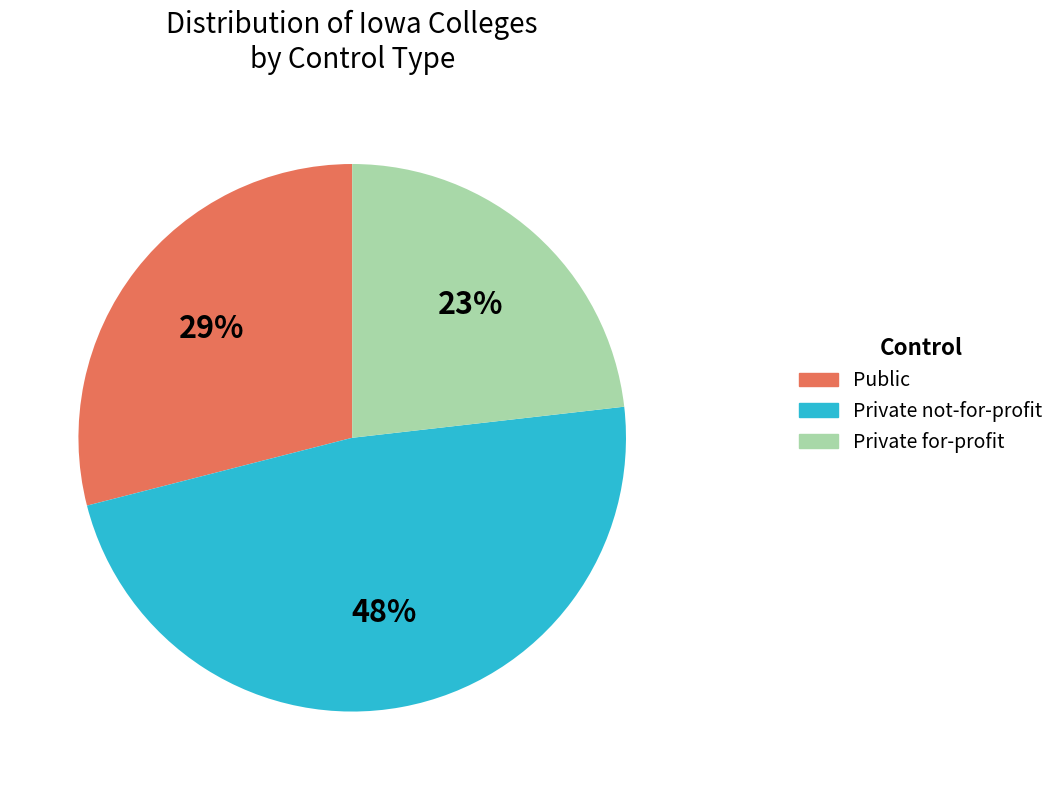

What is the smallest slice in the pie chart?

Private for-profit